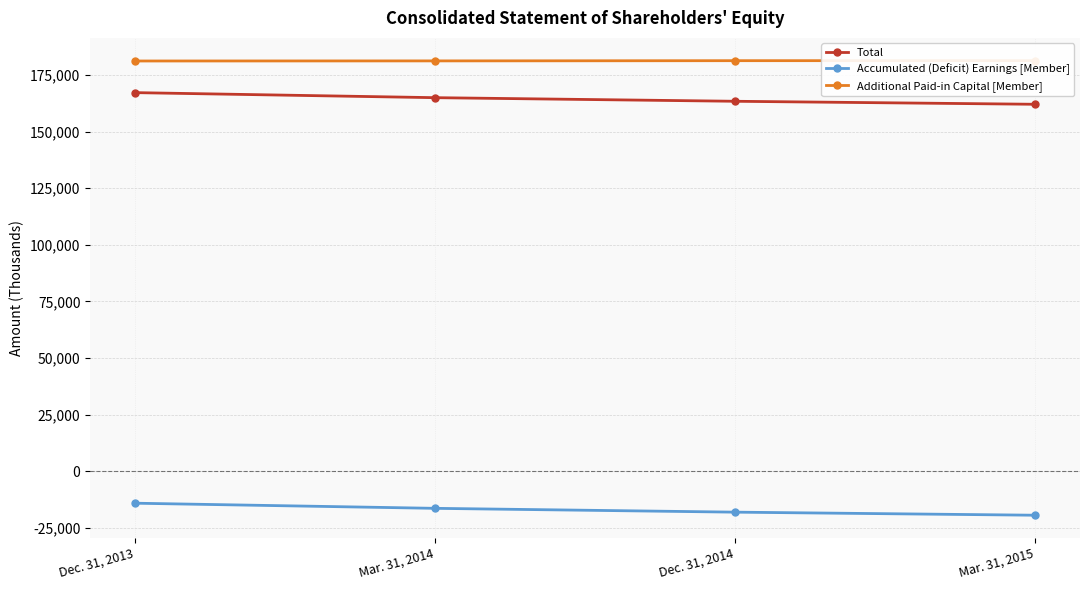

Reading left to right, transcribe all the data shown in this chart.

Total: Dec. 31, 2013=167180	Mar. 31, 2014=164955	Dec. 31, 2014=163365	Mar. 31, 2015=162040
Accumulated (Deficit) Earnings [Member]: Dec. 31, 2013=-14058	Mar. 31, 2014=-16324	Dec. 31, 2014=-18008	Mar. 31, 2015=-19363
Additional Paid-in Capital [Member]: Dec. 31, 2013=181147	Mar. 31, 2014=181188	Dec. 31, 2014=181282	Mar. 31, 2015=181312